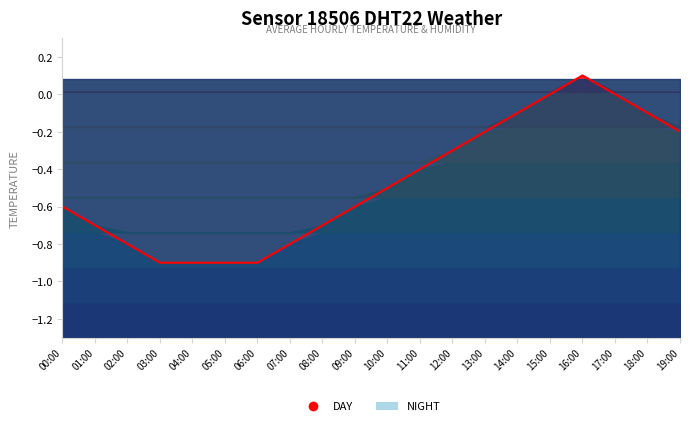

At which category does the data reach its first local peak?

16:00